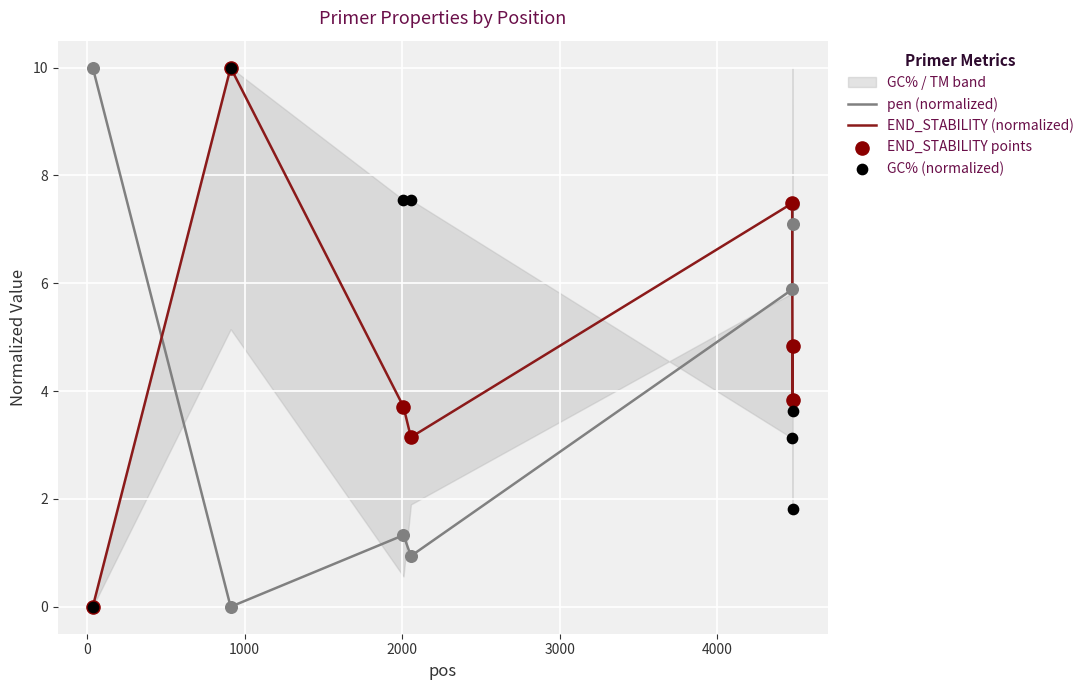

Which series reaches the maximum Y coordinate?

pen (normalized)